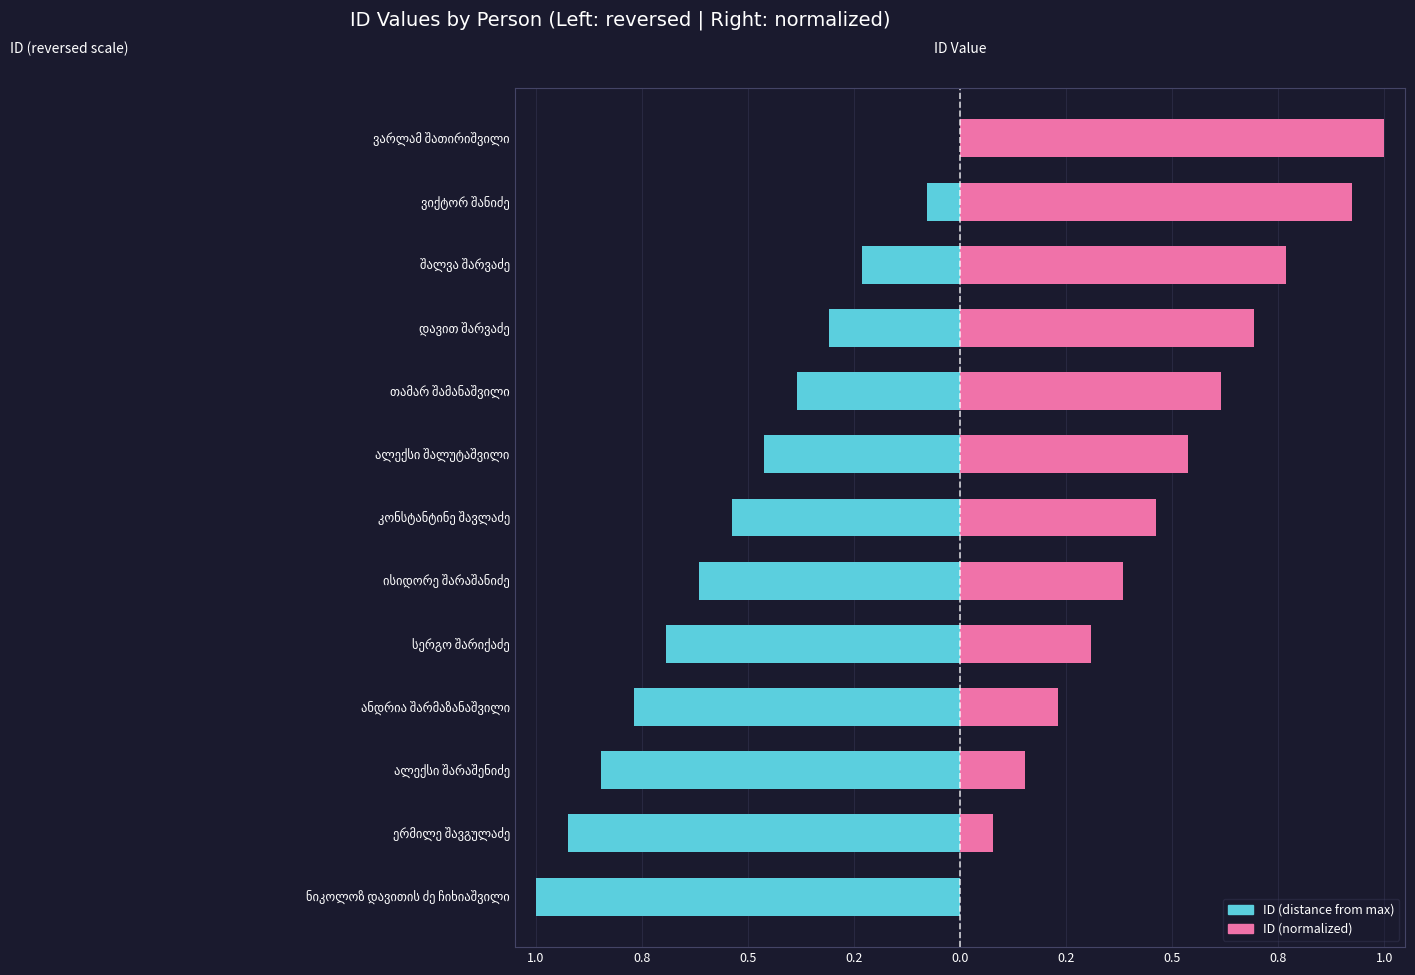

Rank the series by their maximum value, from lowest to highest.

ID (distance from max), ID (normalized)